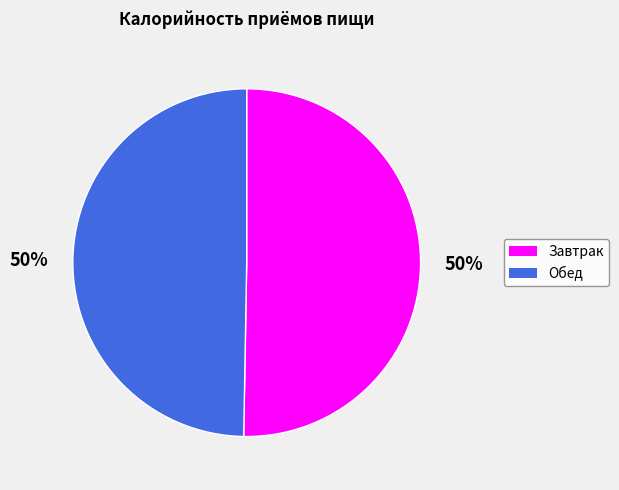

How many segments does this pie chart have?

2